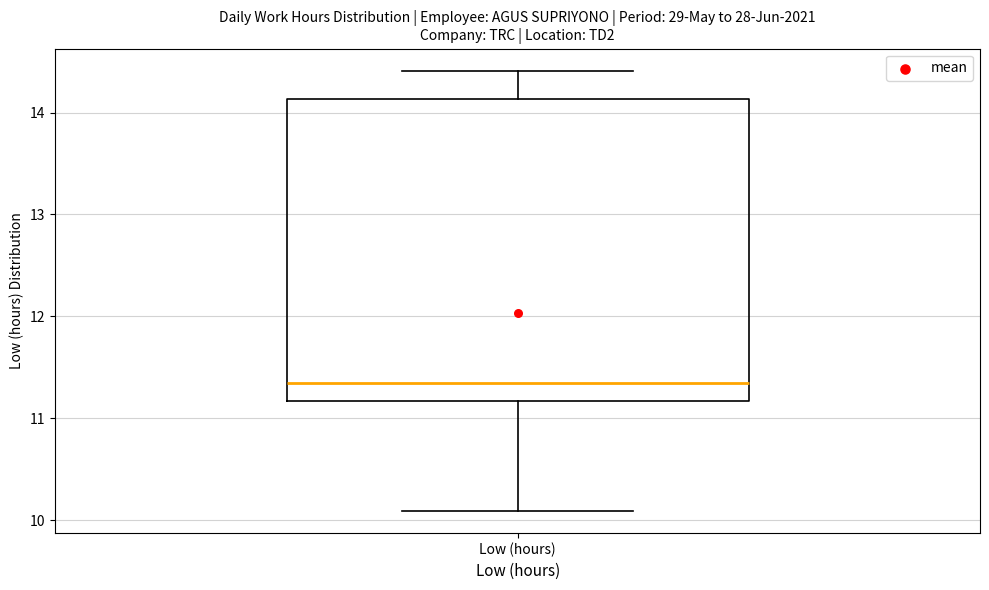

Where is the lower edge of the box for Low (hours) on the y-axis? The values are not printed on the chart, so give them approximately, as read against the axis.

11.2